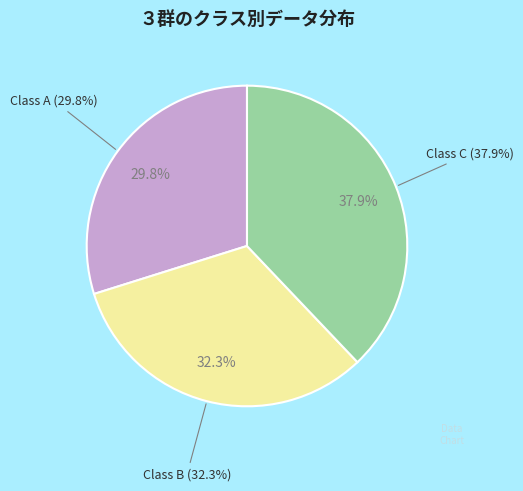

To the nearest percent, what is the average slice percentage?

33%